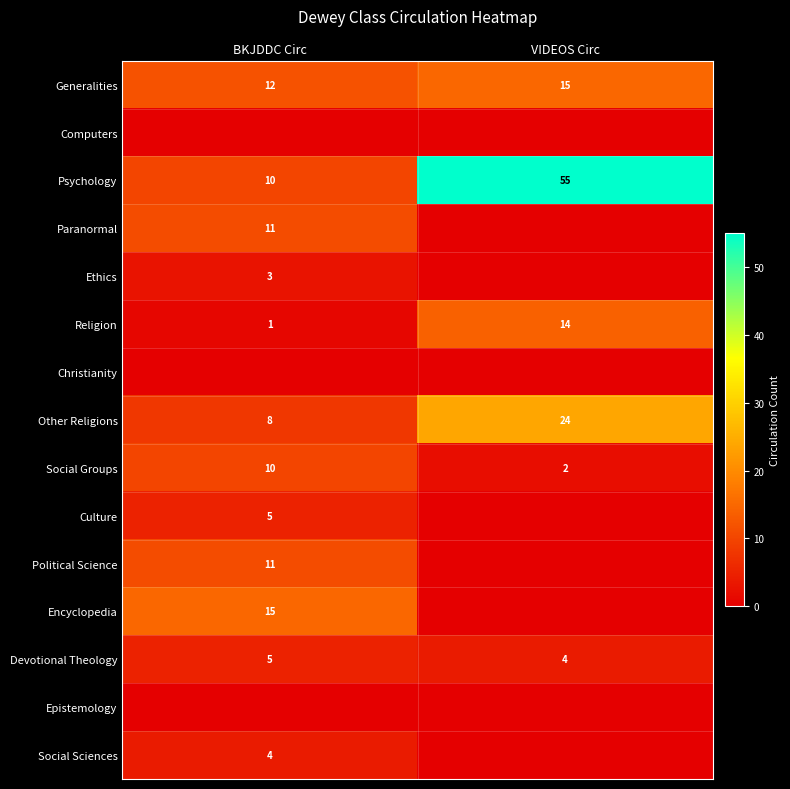

List the labels in order of Generalities value, largest first.

VIDEOS Circ, BKJDDC Circ